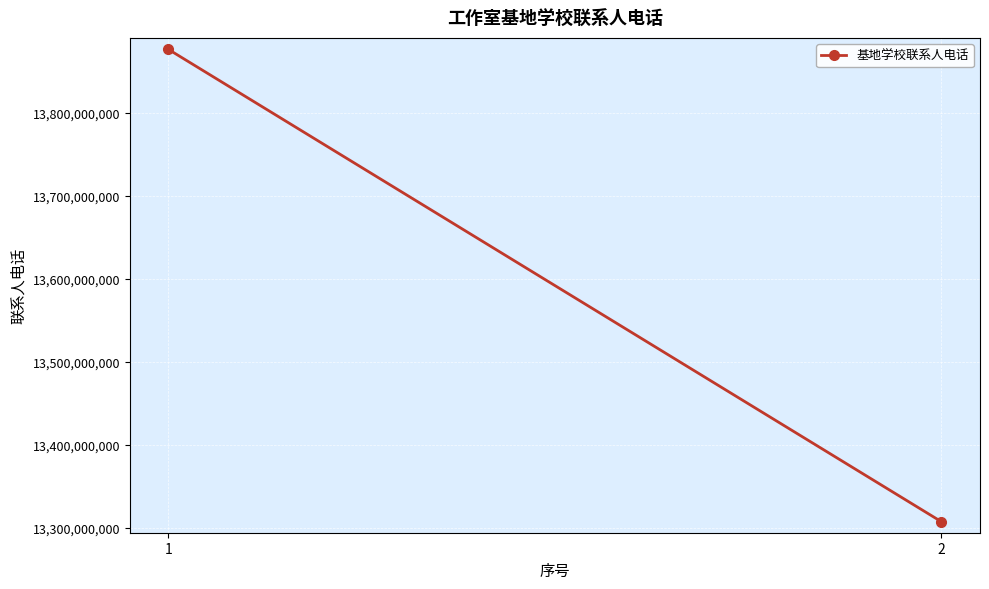

What is the maximum value shown in the chart?

13876796303